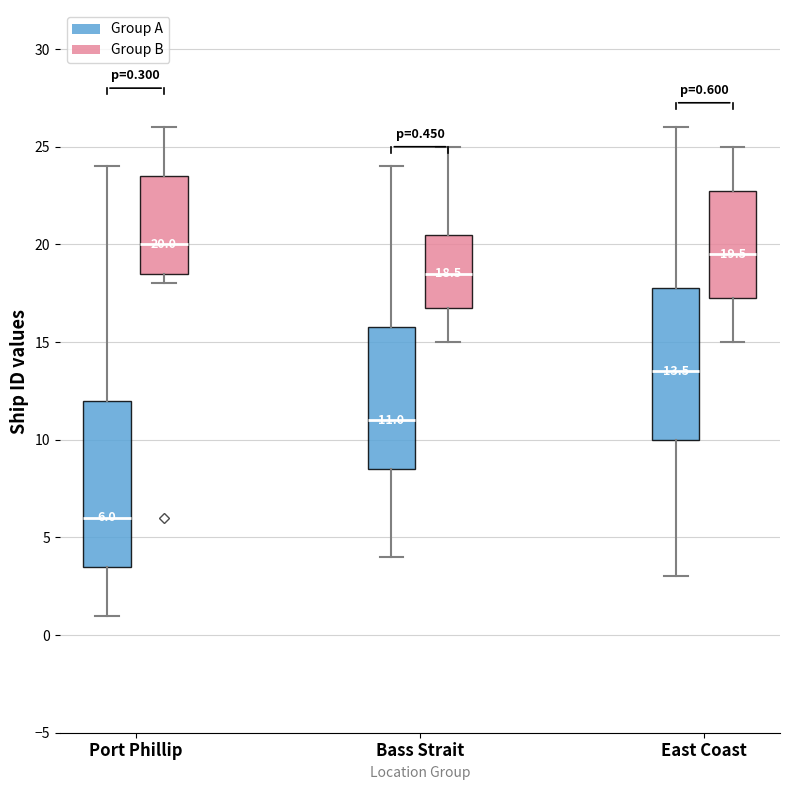

Which box is the tallest, from its lower edge to its upper edge?

Port Phillip (Group A)